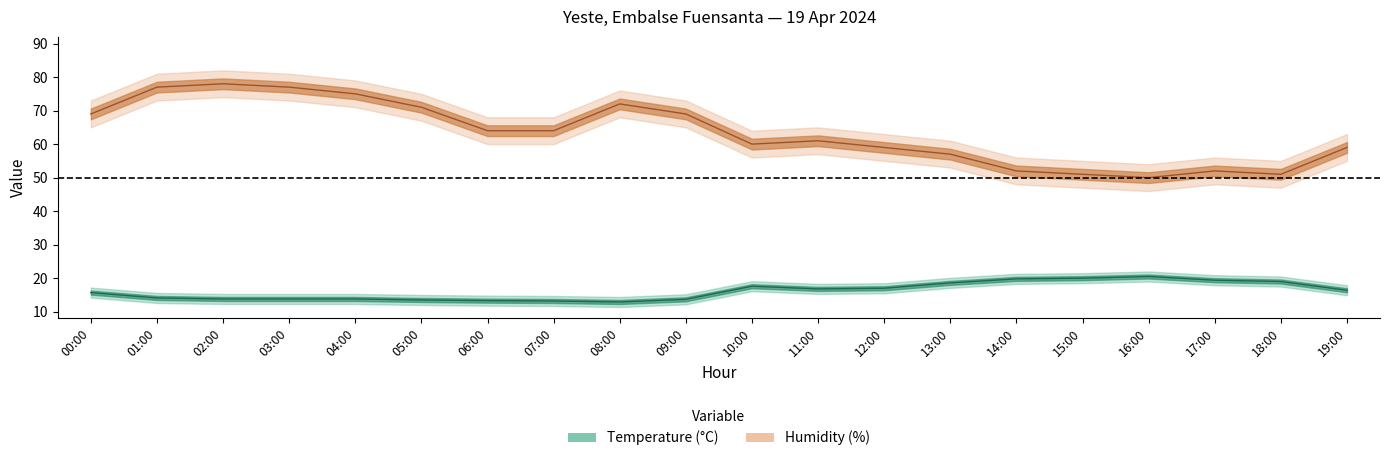

Rank the series at 15:00 from lowest to highest value.

Temperature (°C), Humidity (%)